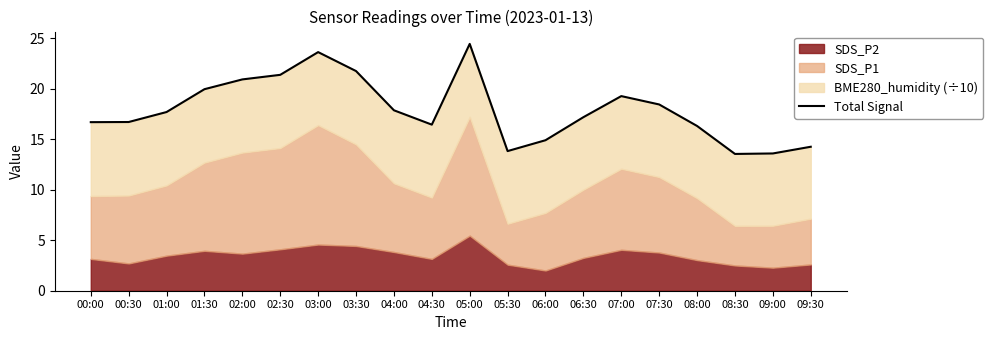

What is the change in value from 05:00 to 06:30?

-7.3